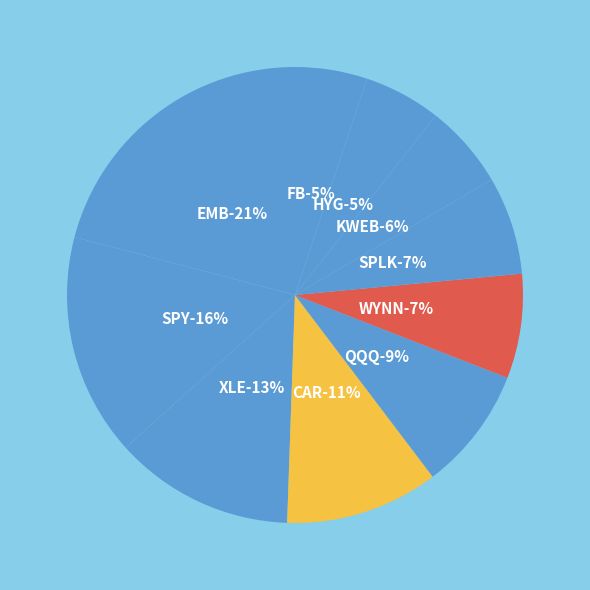

Do XLE and FB together represent more than half of the pie?

No